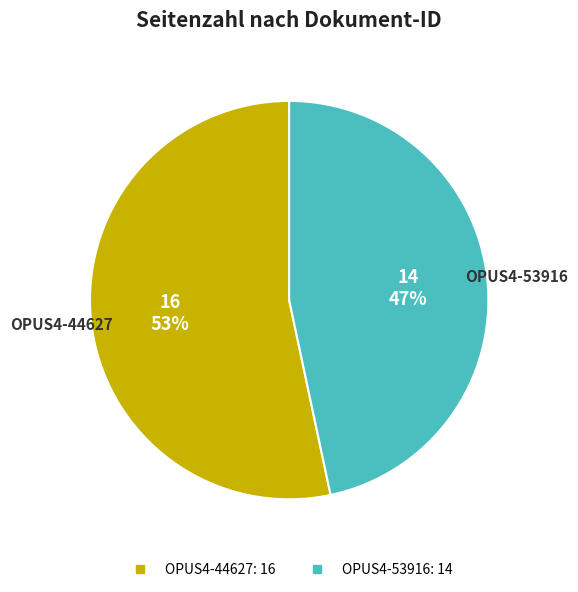

Which category has the biggest portion of the pie?

OPUS4-44627